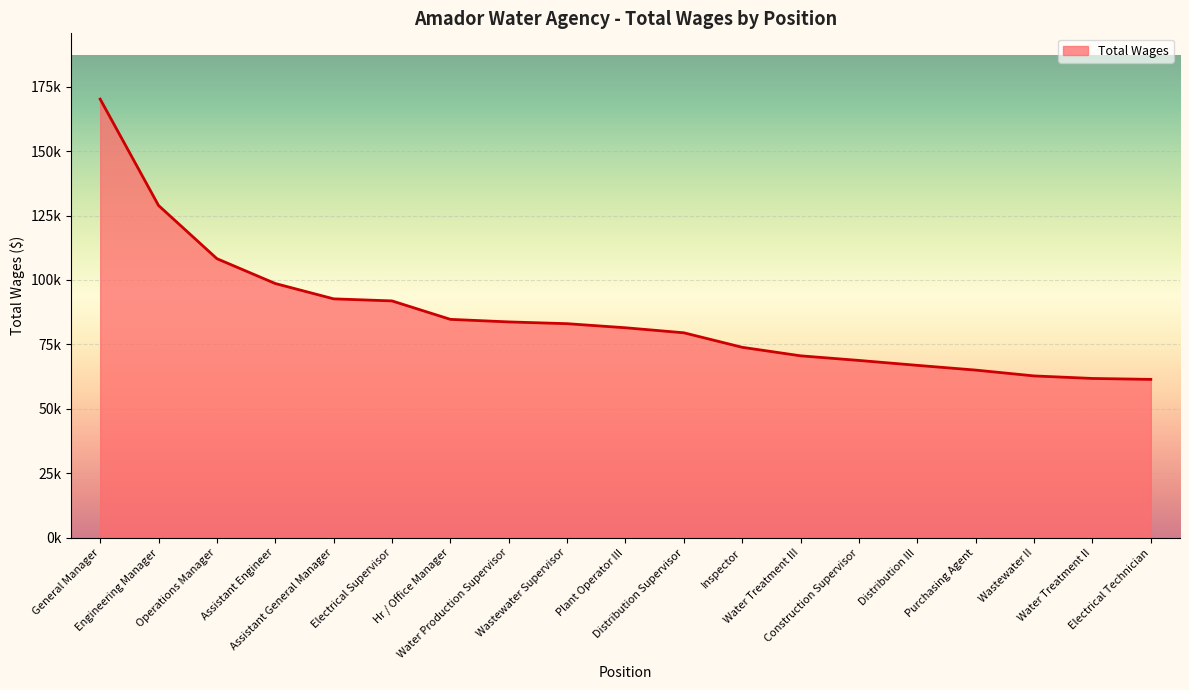

Which category has the lowest value across all series?

Electrical Technician